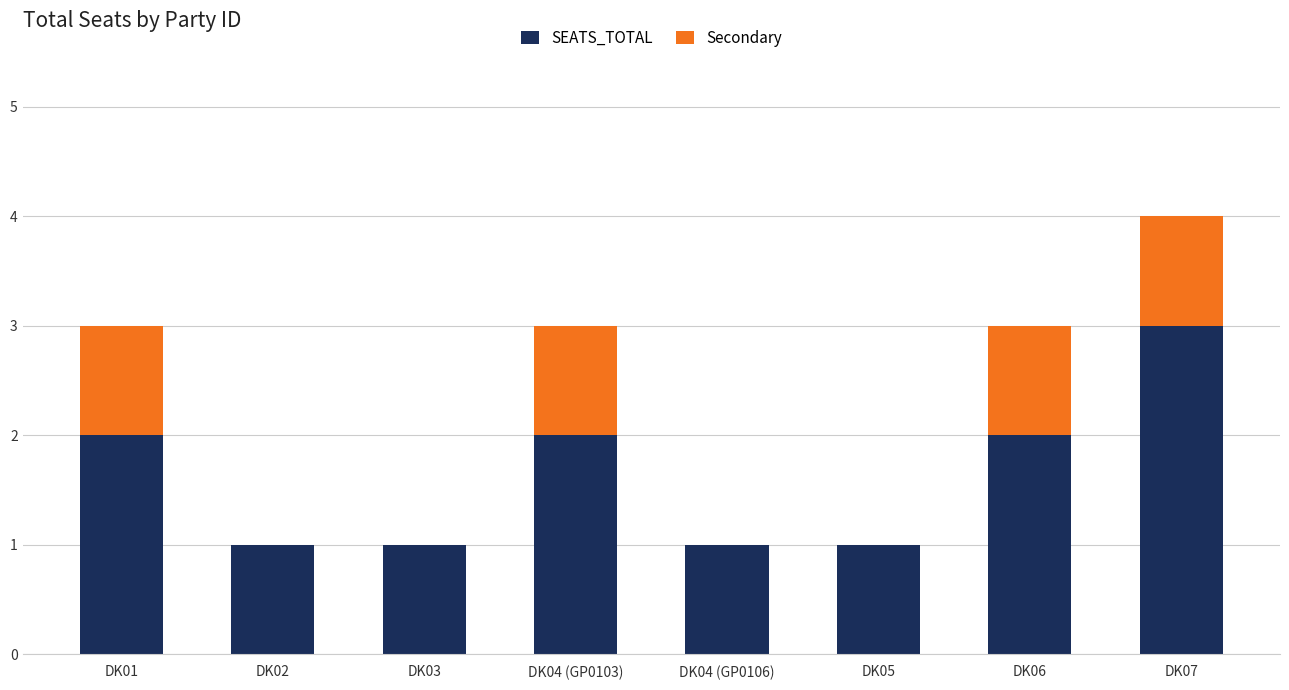

At which category is the sum across all series the highest?

DK07